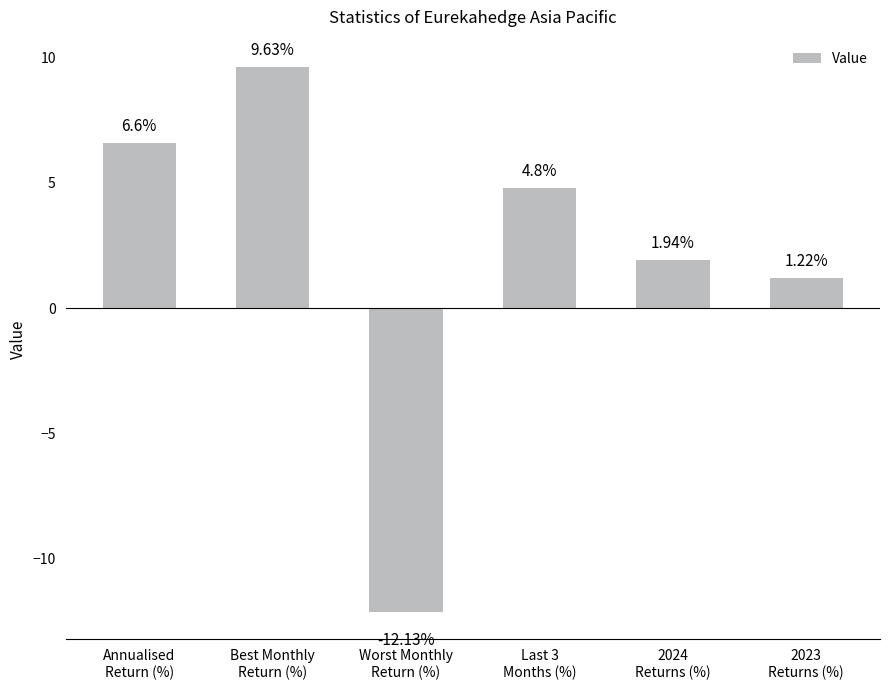

Count the number of categories in the chart.

6